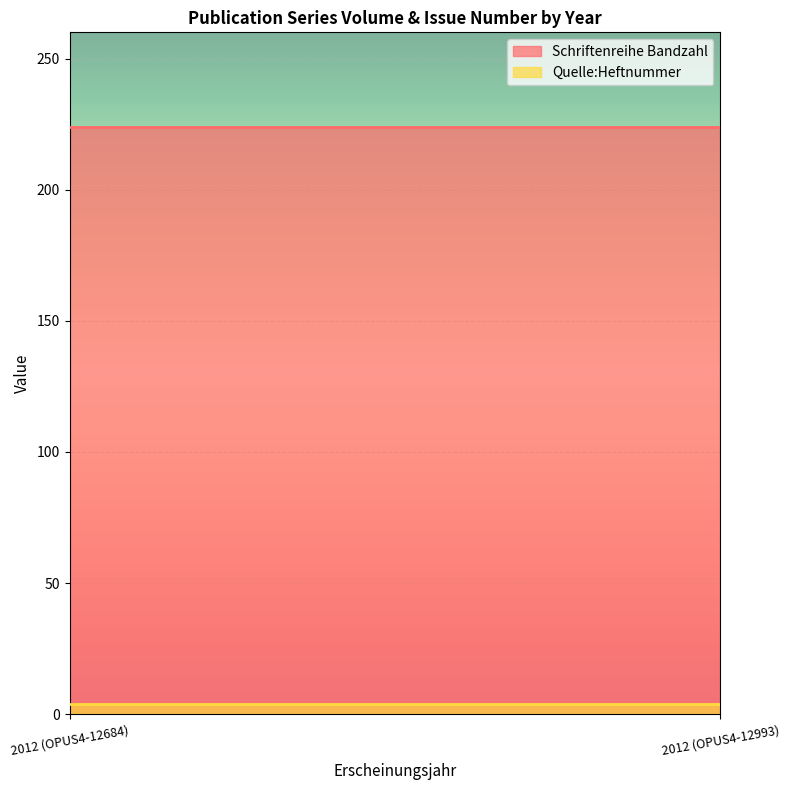

The value of Schriftenreihe Bandzahl at 2012 (OPUS4-12993) is 224. True or false?

True